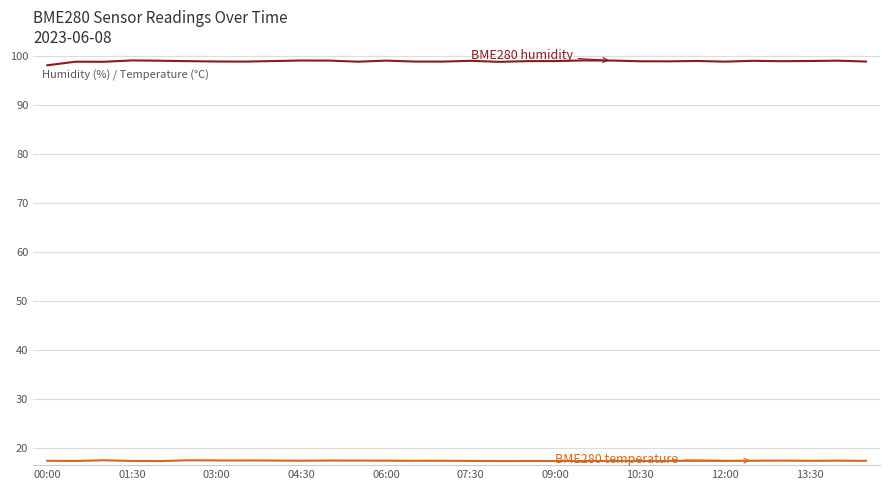

What is the smallest value displayed?

17.3